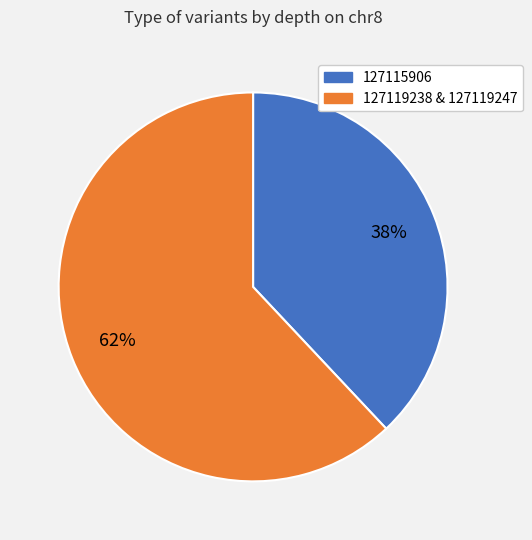

Approximately how many times larger is the value at 127119238 & 127119247 compared to 127115906?

1.6